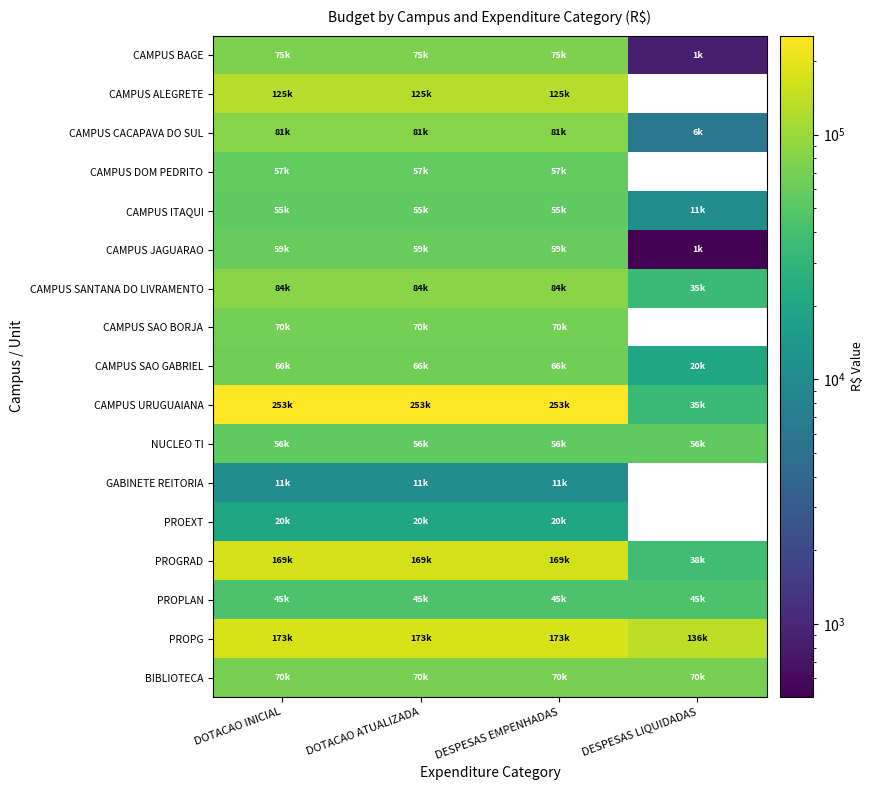

Is the value of GABINETE REITORIA at DESPESAS LIQUIDADAS greater than the value of CAMPUS SAO BORJA at DESPESAS LIQUIDADAS?

No